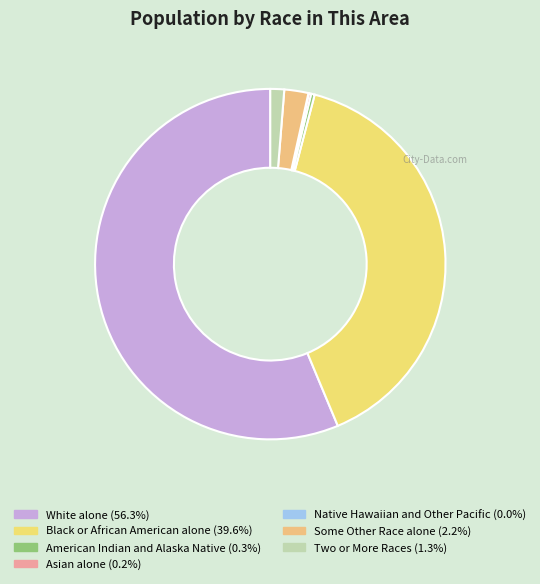

What is the smallest slice in the pie chart?

Native Hawaiian and Other Pacific